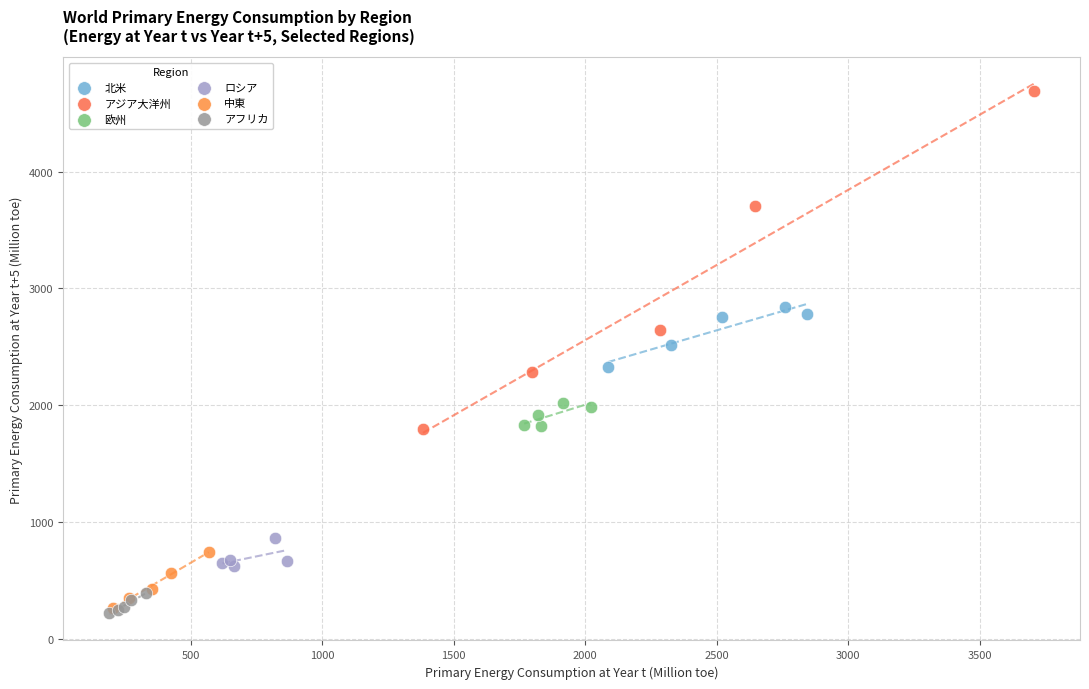

Which series reaches the maximum Y coordinate?

アジア大洋州